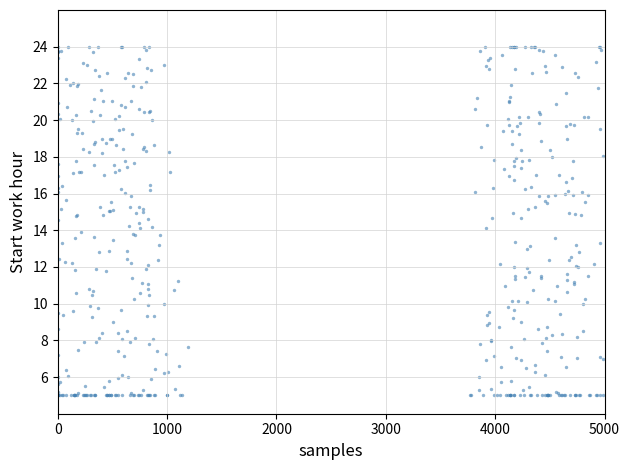

What is the range of X values (max minus min)?

4988.0